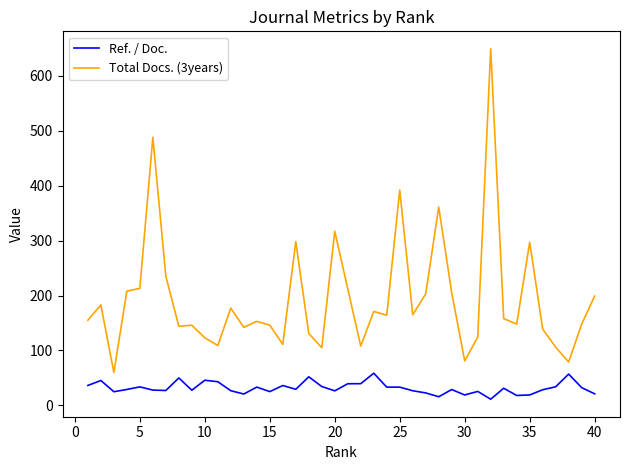

List the series in order of their peak value, lowest first.

Ref. / Doc., Total Docs. (3years)